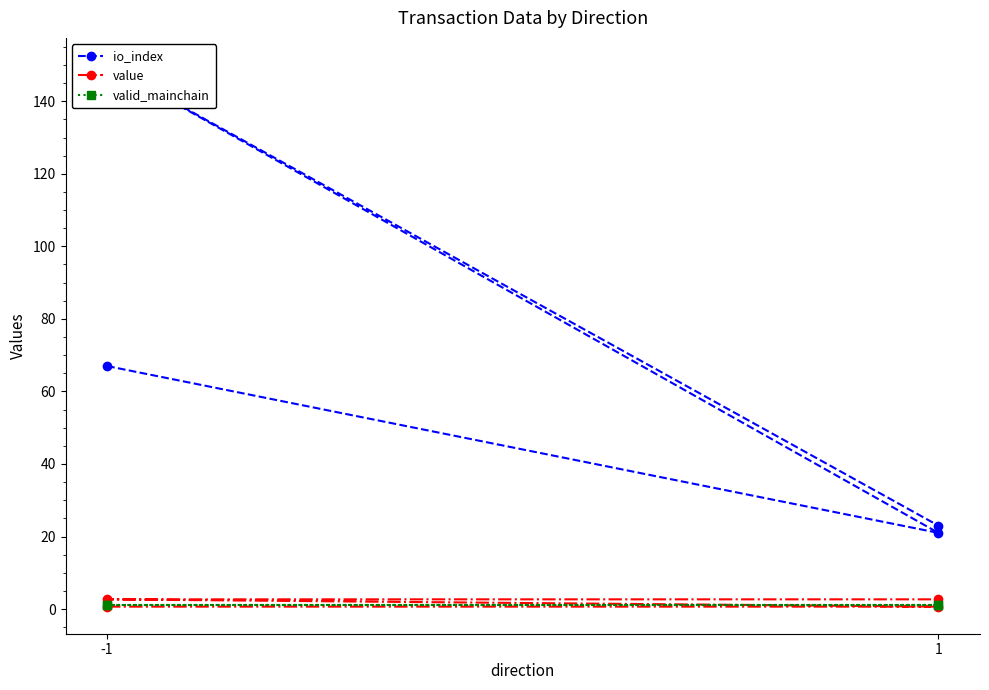

Reading right to left, transcribe all the data shown in this chart.

io_index: 23.0	150.0	21.0	67.0
value: 2.7	2.7	0.7	0.7
valid_mainchain: 1.0	1.0	1.0	1.0